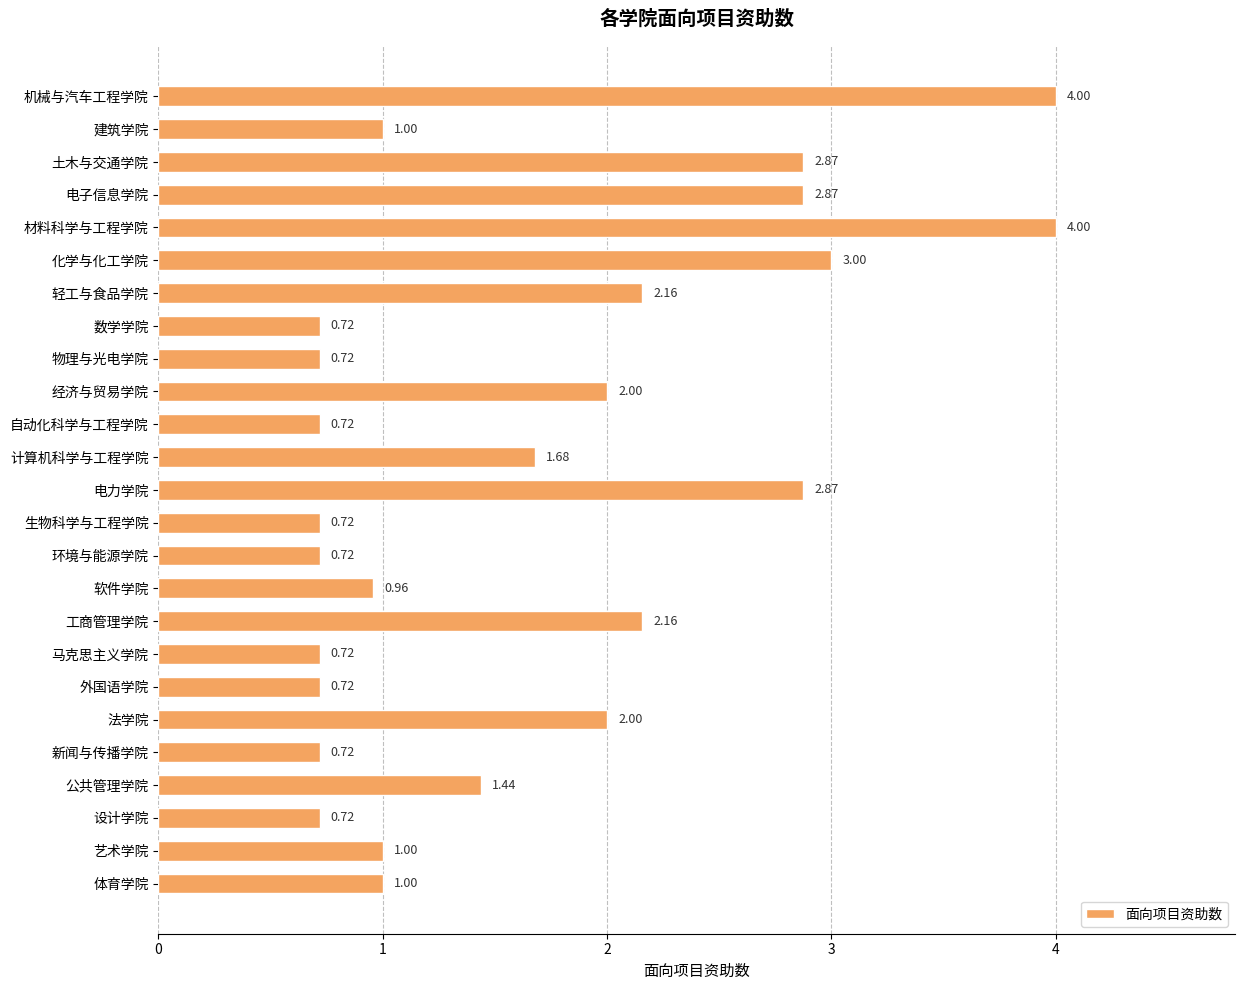

What is the label of the 24th bar from the bottom?

建筑学院